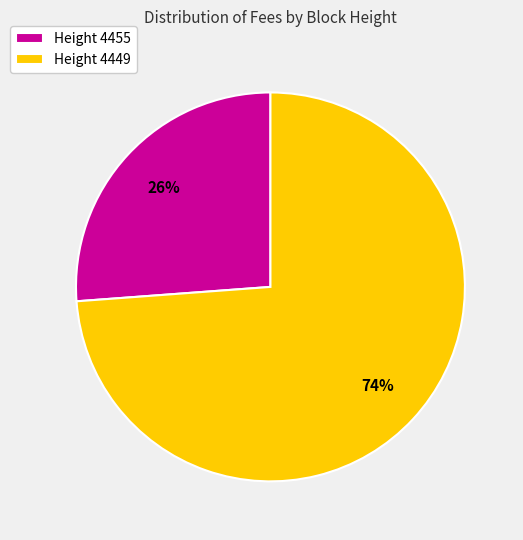

What is the smallest slice in the pie chart?

Height 4455